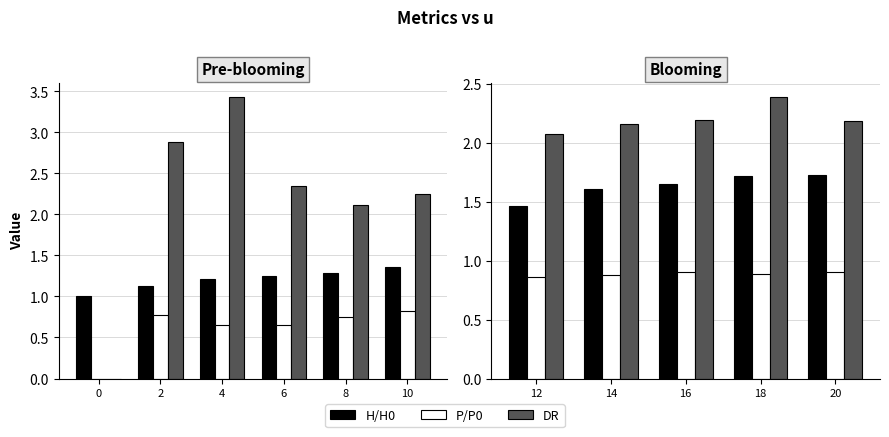

Rank the series by their maximum value, from highest to lowest.

DR, H/H0, P/P0